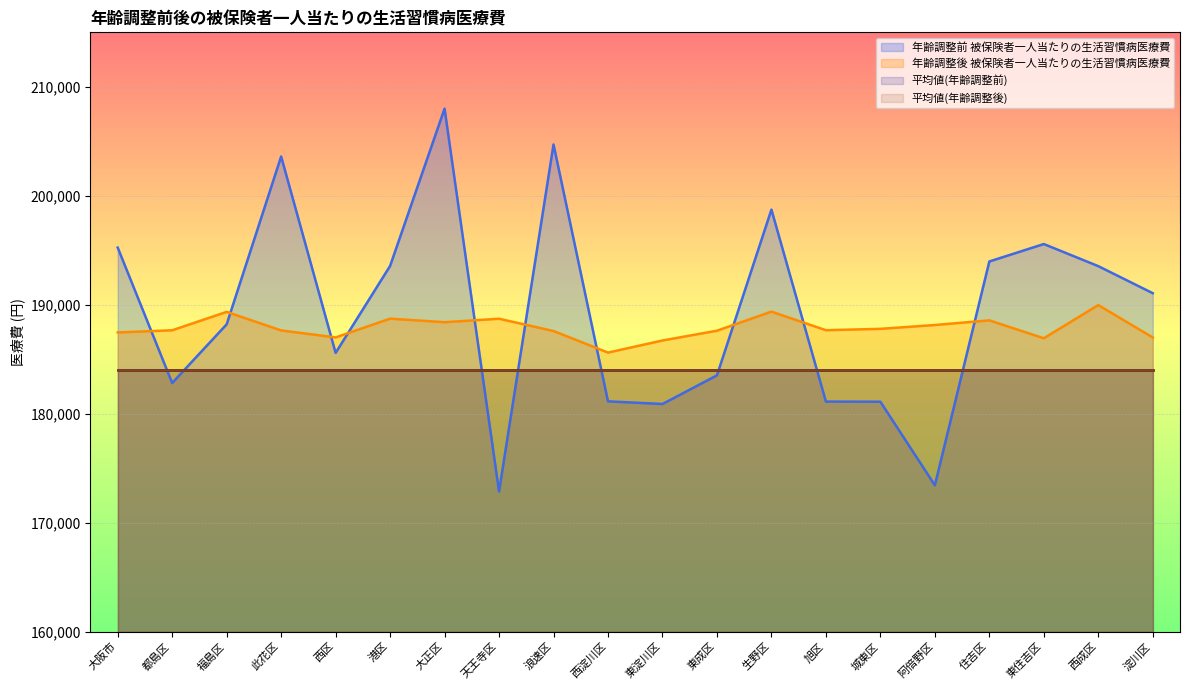

At which category does the chart reach its peak across all series?

大正区